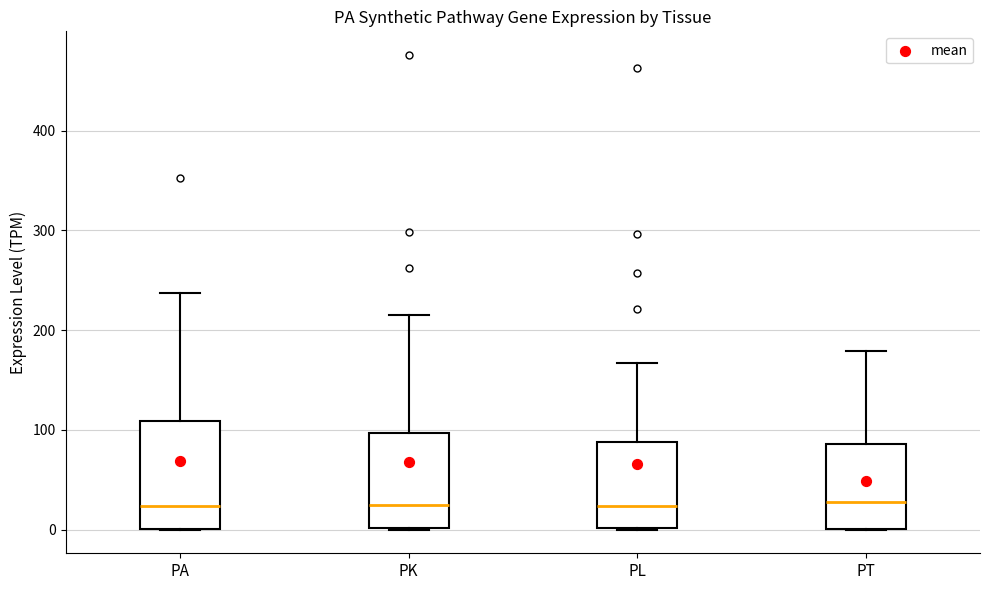

Where does the upper whisker of the box for PA end on the y-axis? The values are not printed on the chart, so give them approximately, as read against the axis.

240